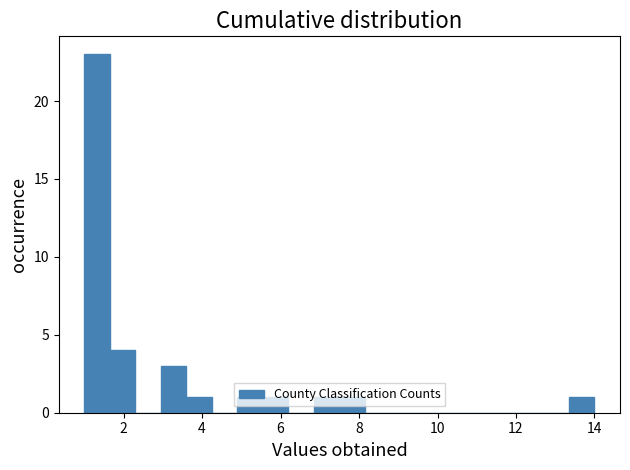

Read against the x-axis, roughly where is the centre of the tallest bar?

1.4